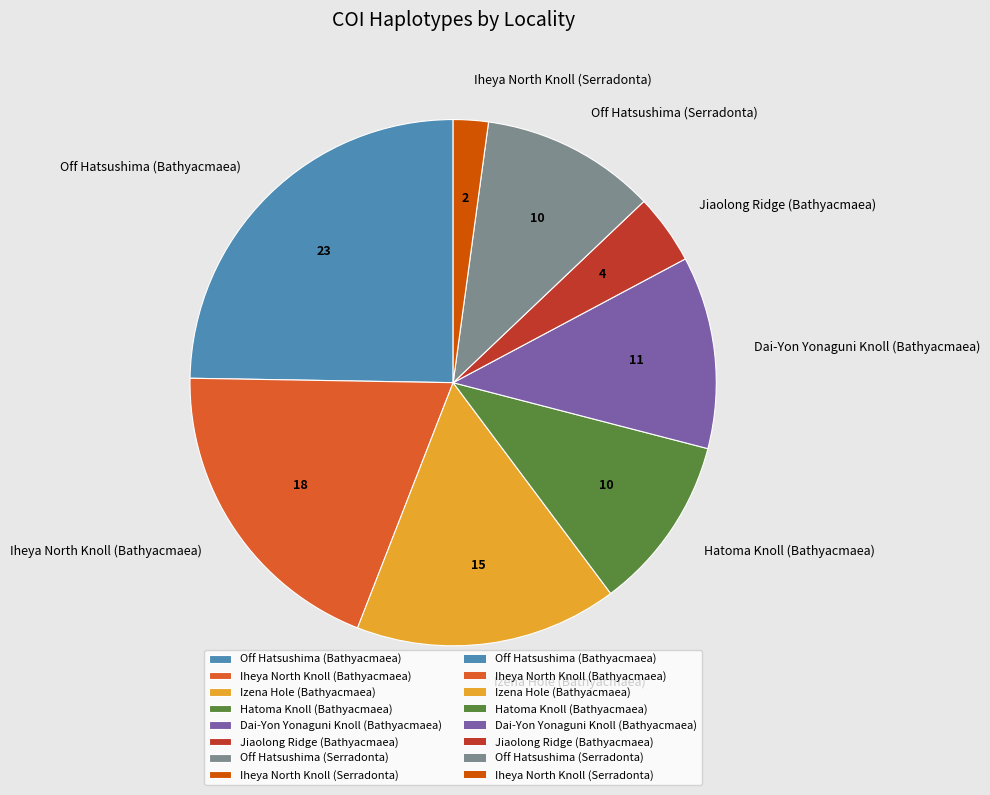

The Off Hatsushima (Bathyacmaea) slice represents 25% of the pie. True or false?

True